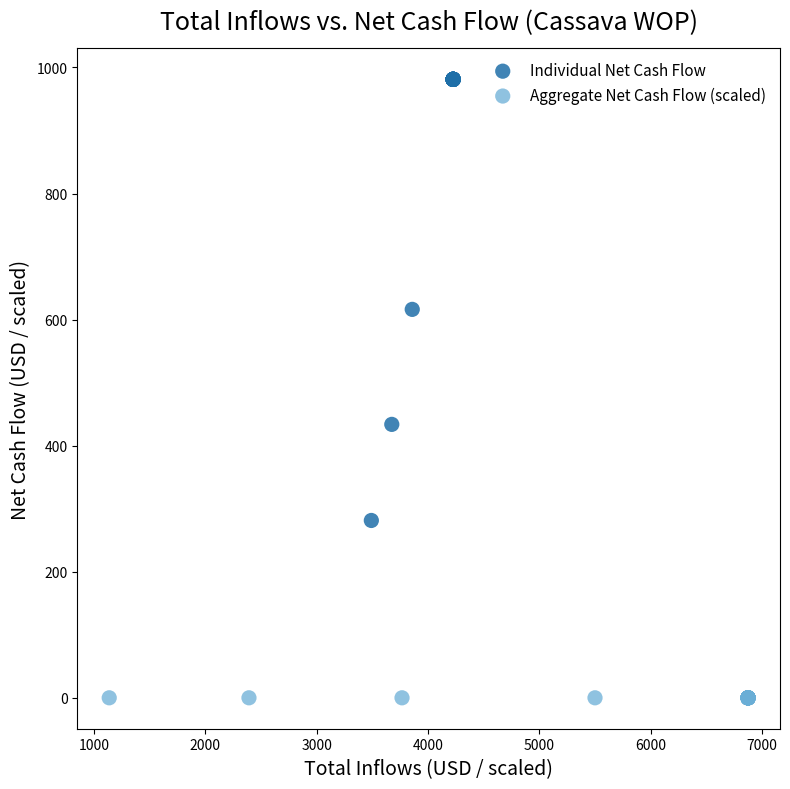

Which series has the largest Y range (max minus min)?

Individual Net Cash Flow